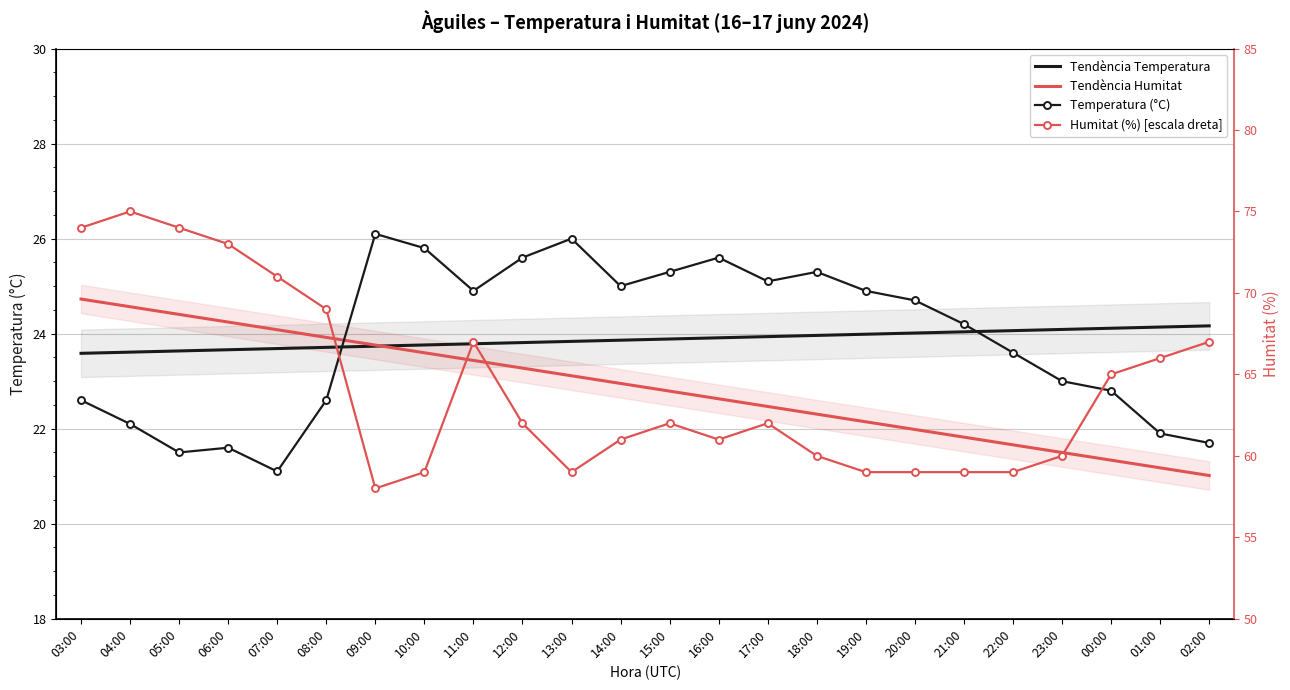

What value does the Tendència Temperatura series have at 23:00?

24.1